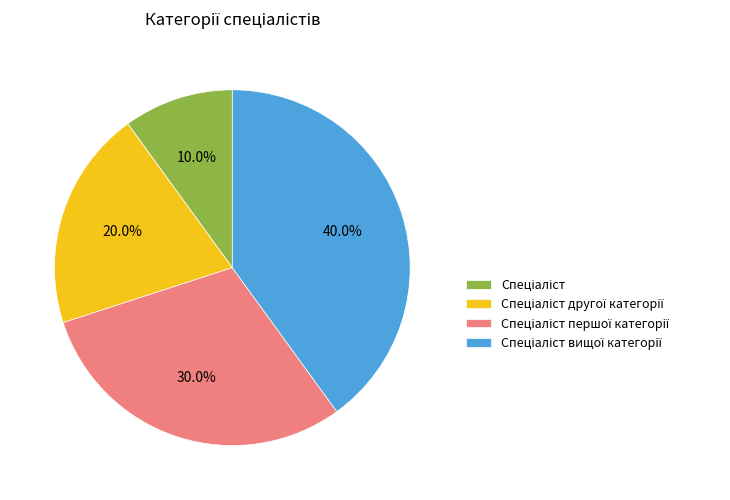

Is there any slice that represents more than half of the pie?

No